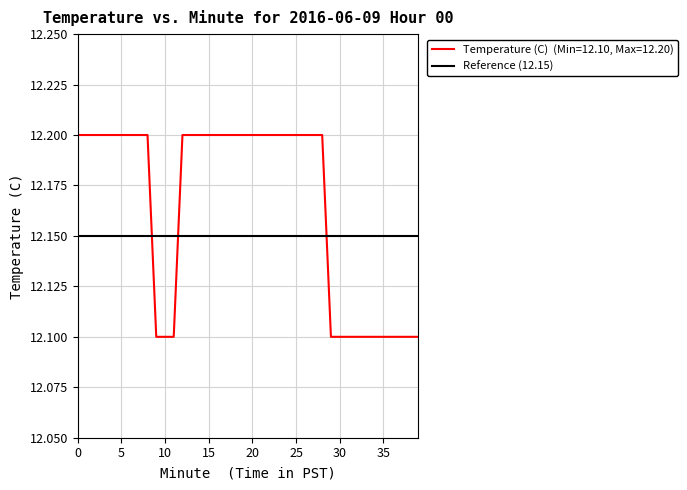

What is the smallest value displayed?

12.1